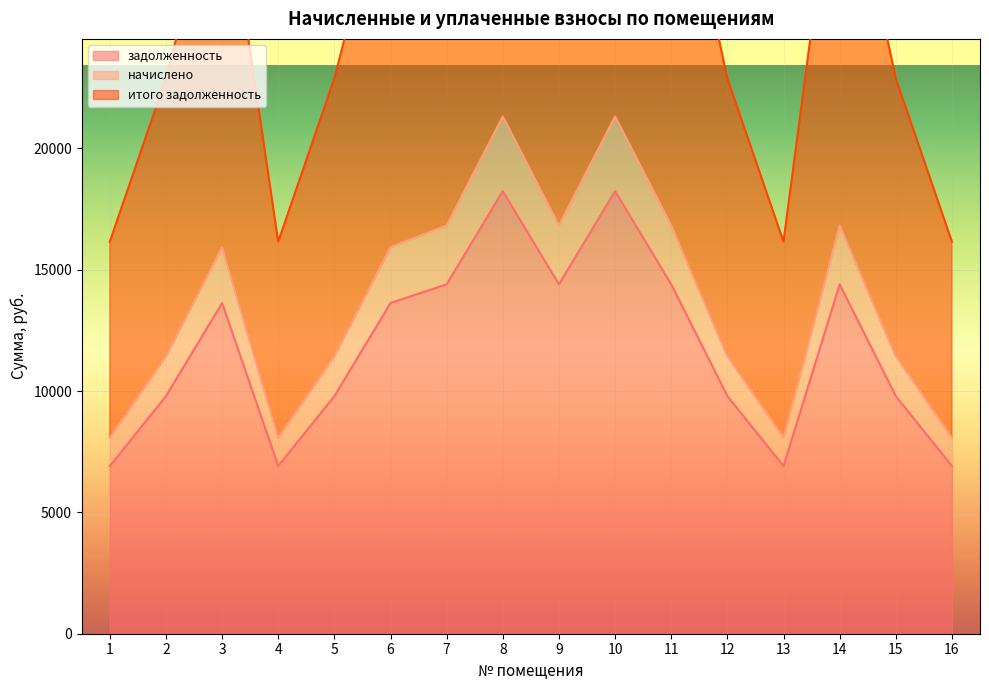

True or false: задолженность has a value of 16828.0 at 2.

False